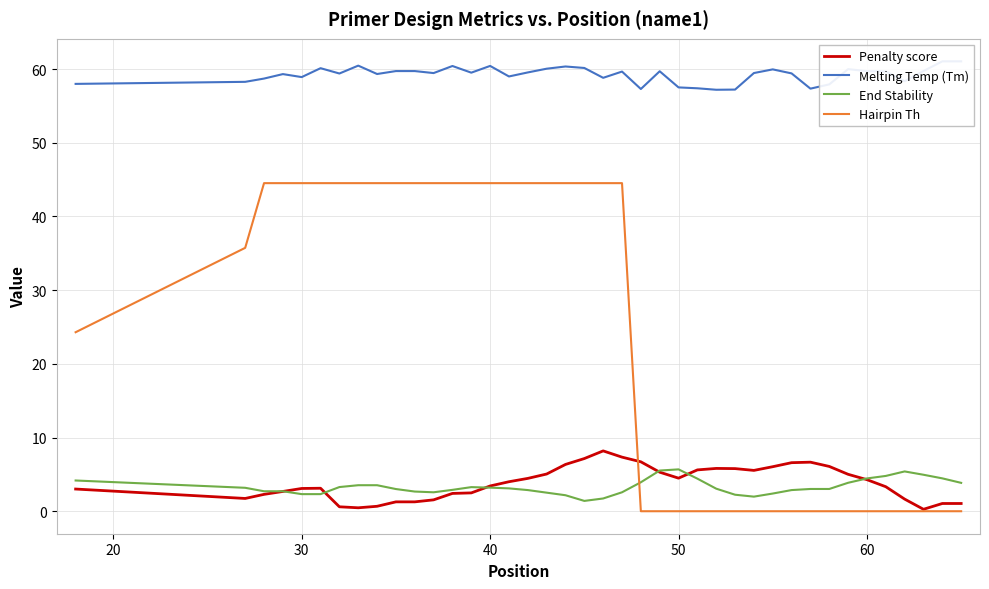

Is it true that Penalty score equals 4.3 at 60?

True